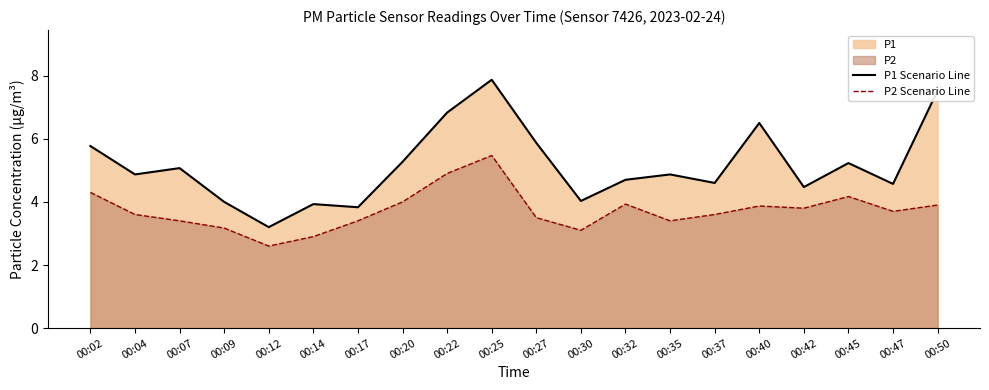

Reading left to right, transcribe all the data shown in this chart.

P1 Scenario Line: 00:02=5.8	00:04=4.9	00:07=5.1	00:09=4.0	00:12=3.2	00:14=3.9	00:17=3.8	00:20=5.3	00:22=6.8	00:25=7.9	00:27=5.9	00:30=4.0	00:32=4.7	00:35=4.9	00:37=4.6	00:40=6.5	00:42=4.5	00:45=5.2	00:47=4.6	00:50=7.5
P2 Scenario Line: 00:02=4.3	00:04=3.6	00:07=3.4	00:09=3.2	00:12=2.6	00:14=2.9	00:17=3.4	00:20=4.0	00:22=4.9	00:25=5.5	00:27=3.5	00:30=3.1	00:32=3.9	00:35=3.4	00:37=3.6	00:40=3.9	00:42=3.8	00:45=4.2	00:47=3.7	00:50=3.9